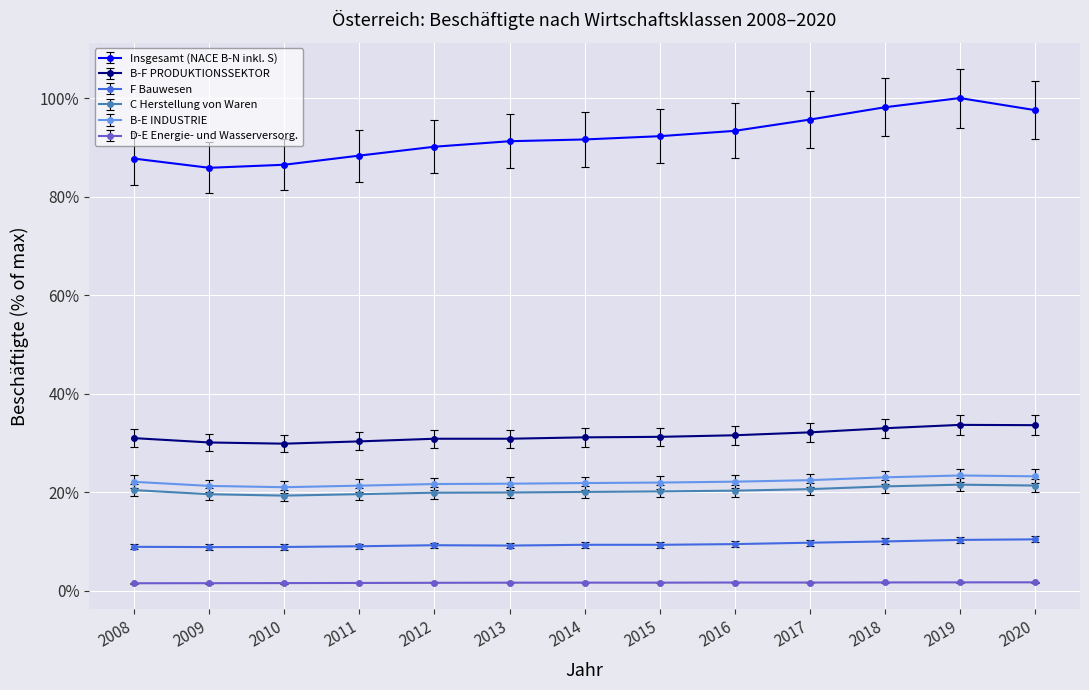

True or false: Insgesamt (NACE B-N inkl. S) has more than 0 interior local peaks.

True